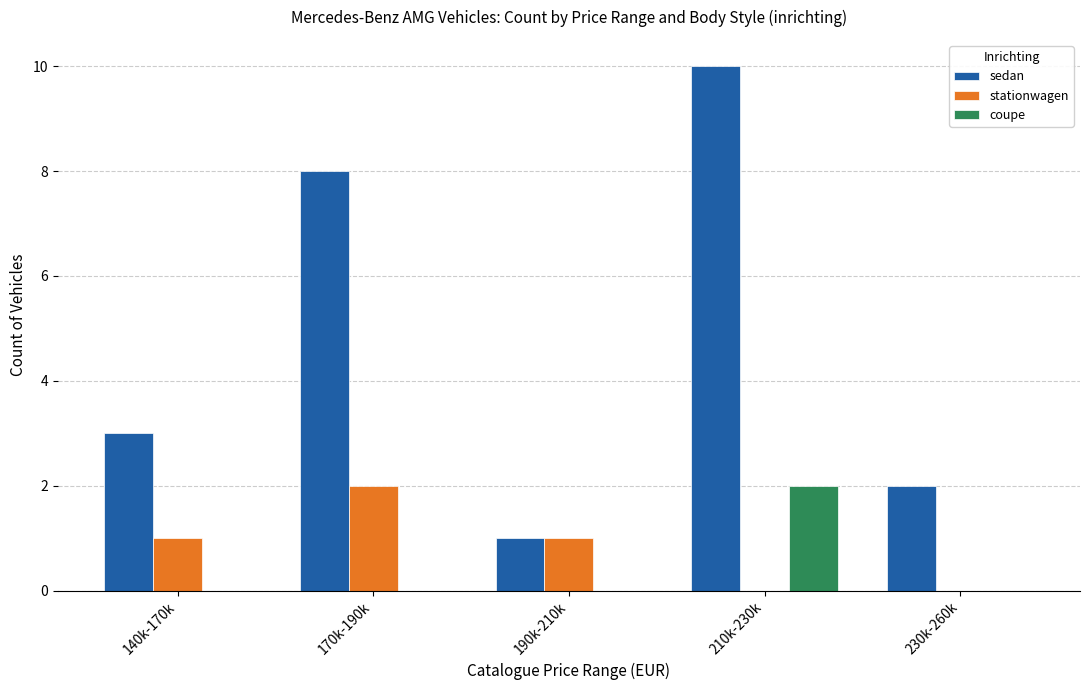

Reading left to right, extract all data points from this chart.

sedan: 140k-170k=3	170k-190k=8	190k-210k=1	210k-230k=10	230k-260k=2
stationwagen: 140k-170k=1	170k-190k=2	190k-210k=1	210k-230k=0	230k-260k=0
coupe: 140k-170k=0	170k-190k=0	190k-210k=0	210k-230k=2	230k-260k=0